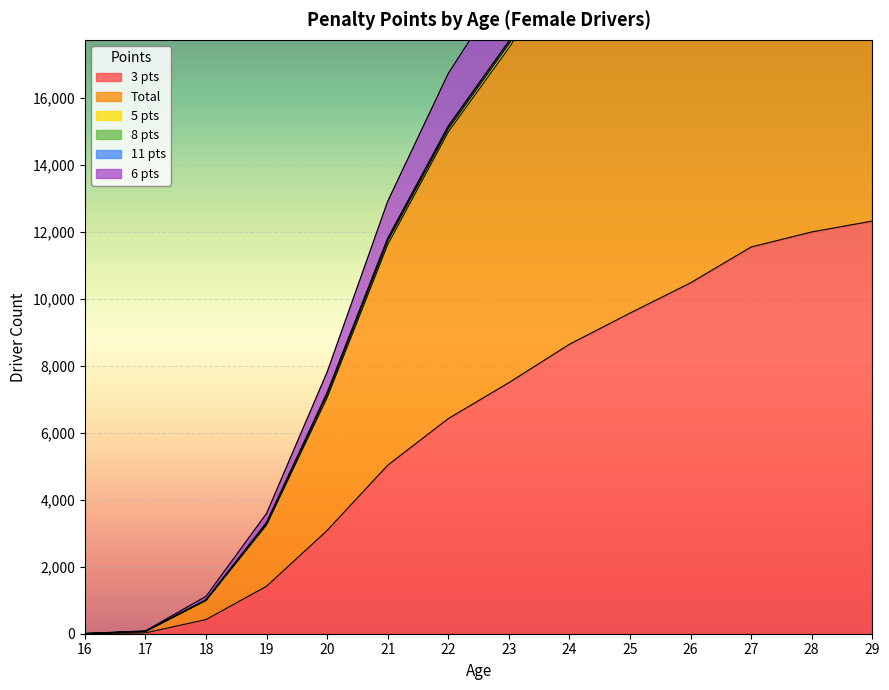

Which series has the largest total across all categories?

Total